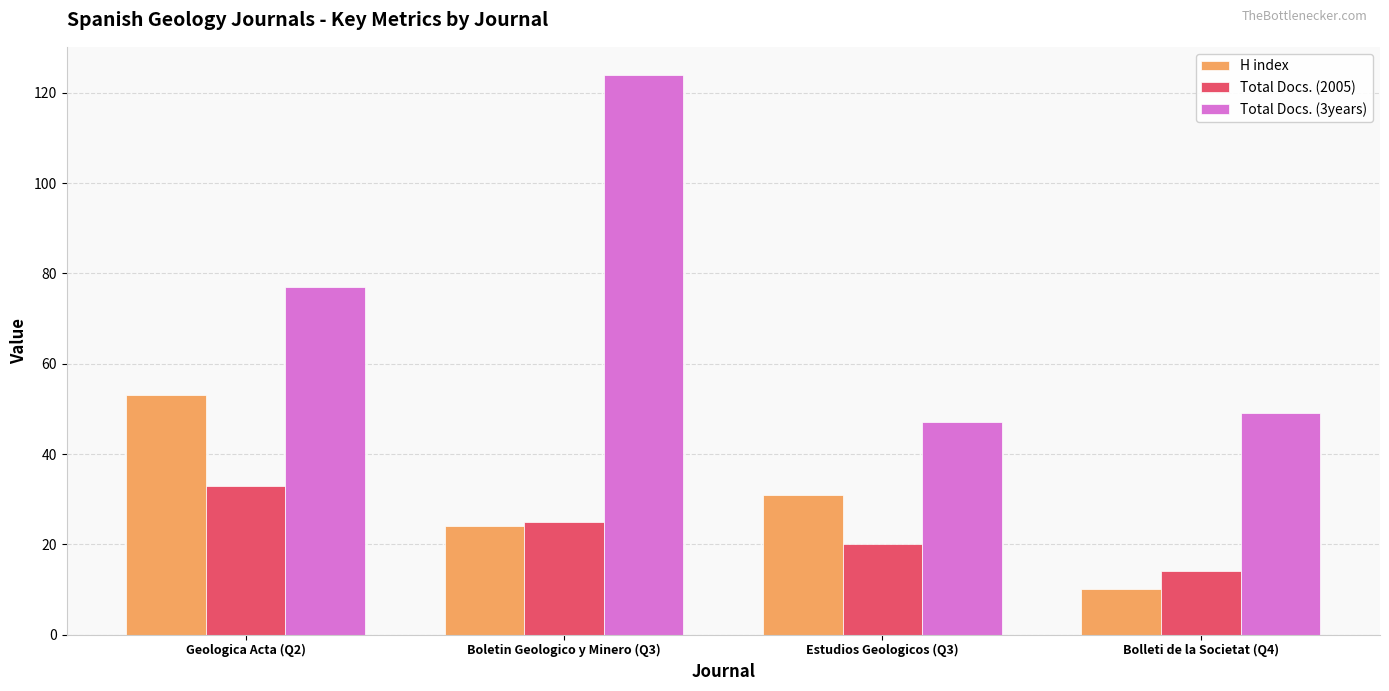

Rank the series by their maximum value, from lowest to highest.

Total Docs. (2005), H index, Total Docs. (3years)